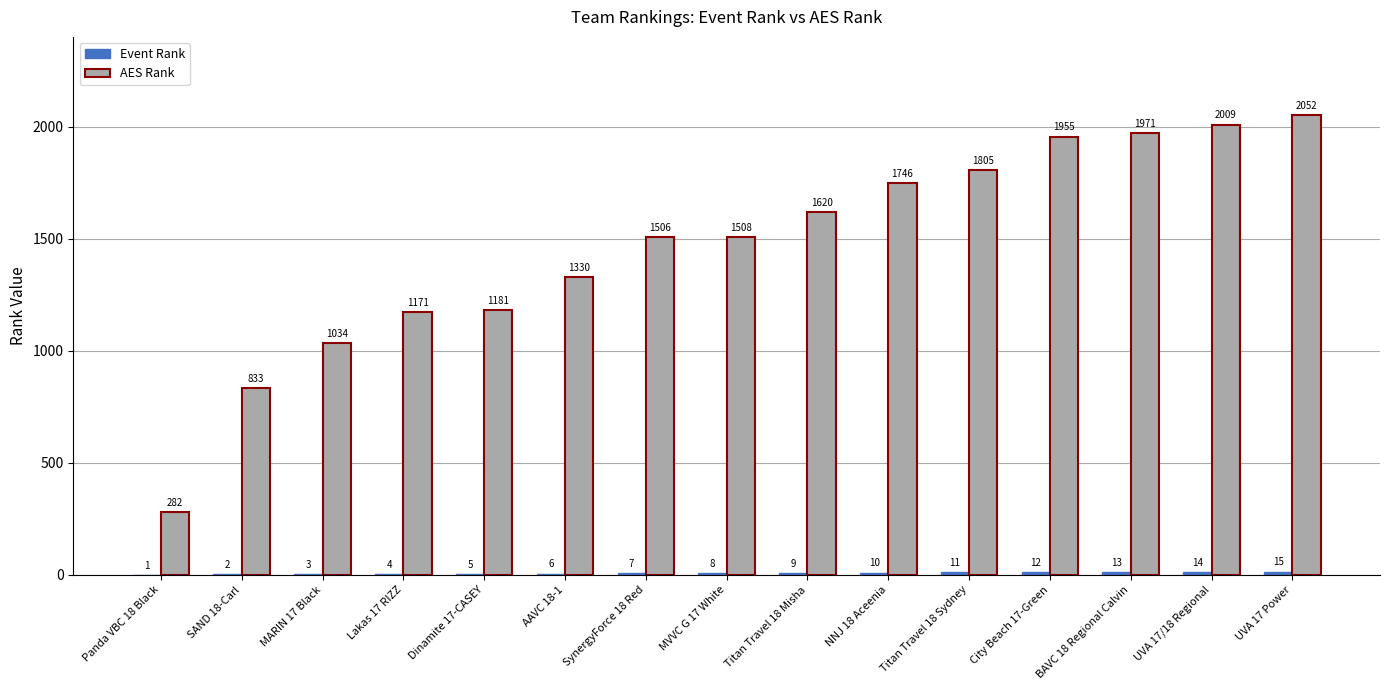

Read the AES Rank value at SynergyForce 18 Red, to the nearest 50.

1500